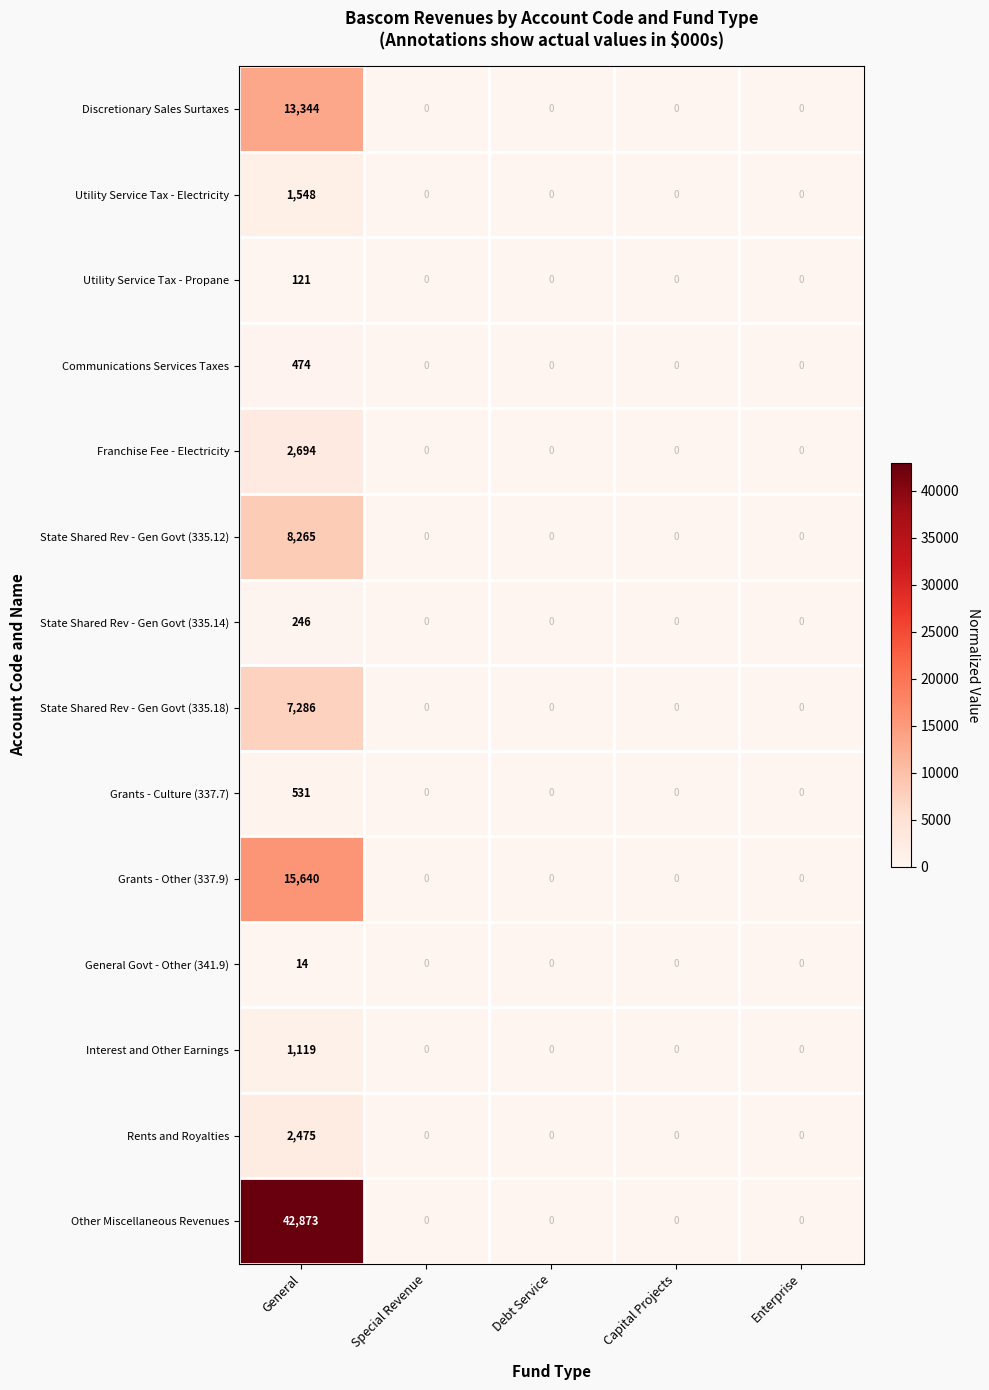

What is the sum of all Utility Service Tax - Propane values?

121